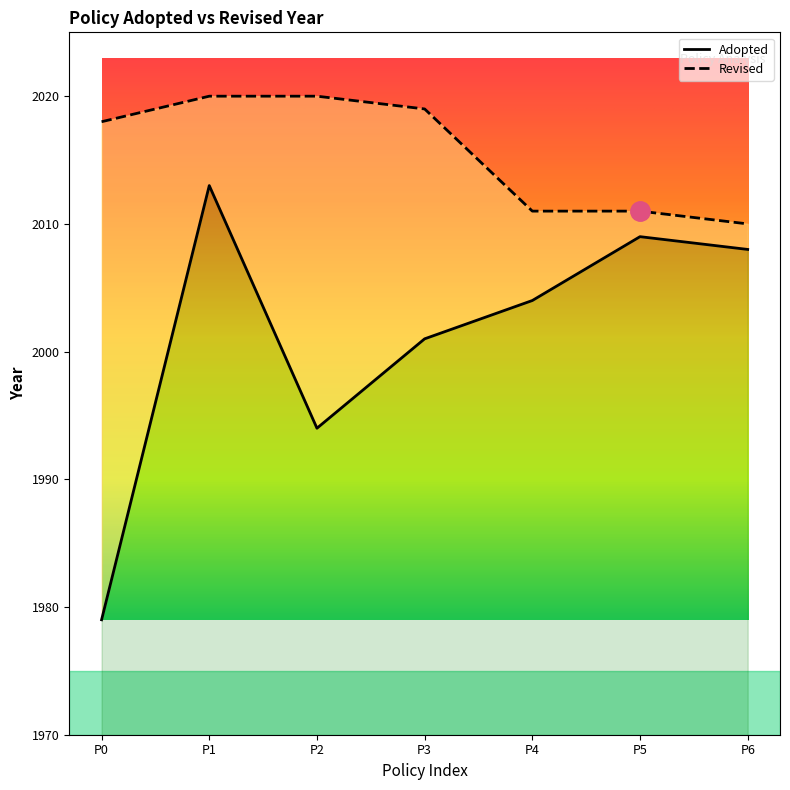

True or false: Revised and Adopted intersect in this chart.

False